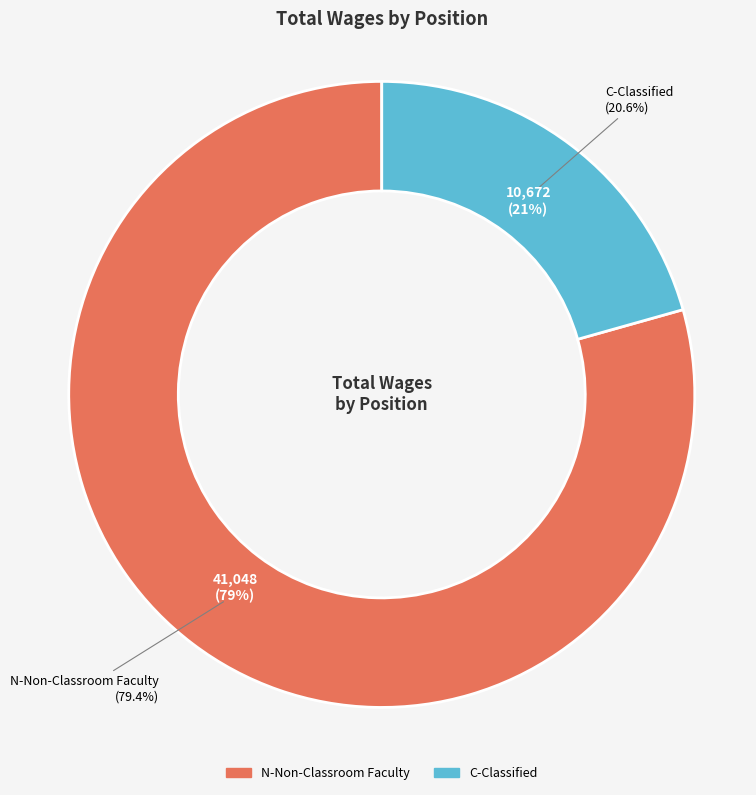

What percentage is NOT represented by N-Non-Classroom Faculty?

20.6%